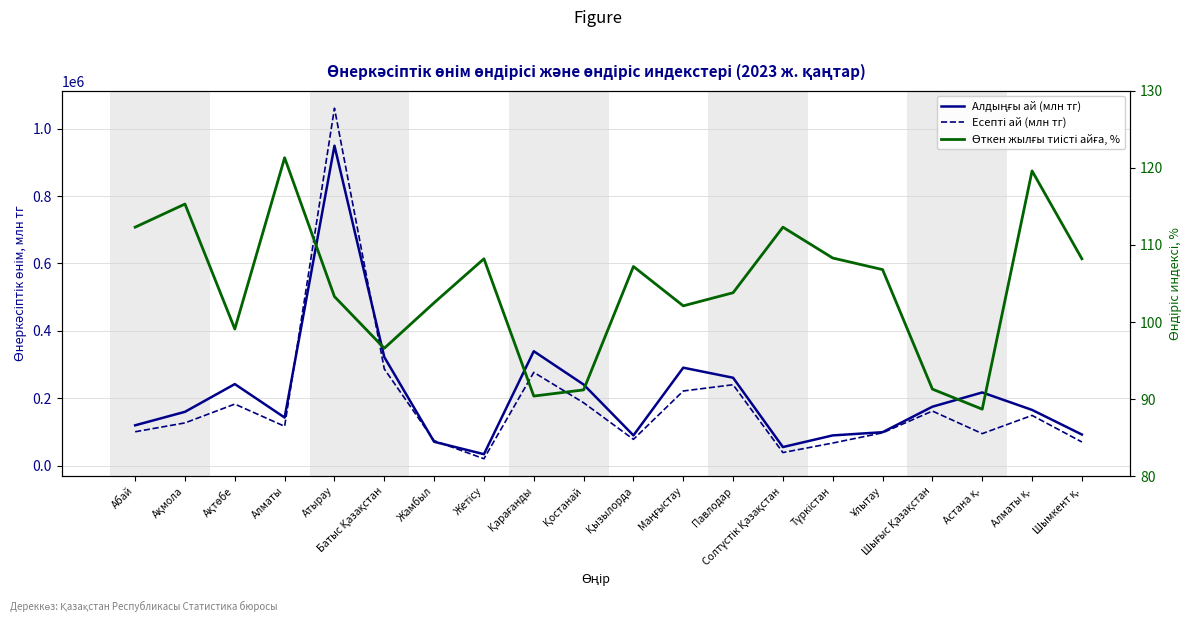

What is the label of the 10th point from the left?

Қостанай